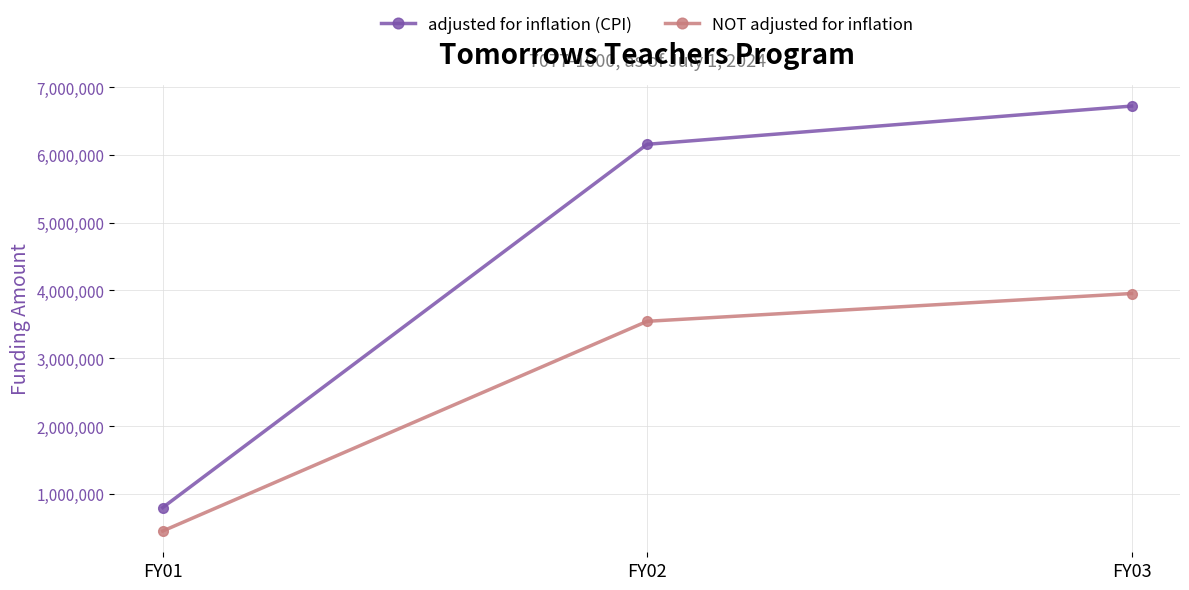

What is the difference between the maximum and minimum values in the NOT adjusted for inflation series?

3503222